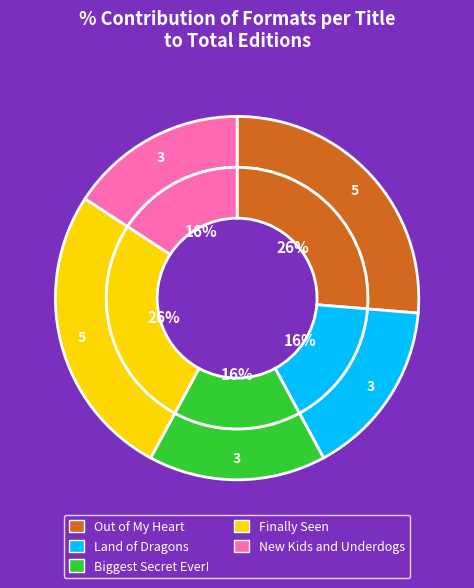

Combined, what portion of the pie is Biggest Secret Ever! and Finally Seen?

42.1%